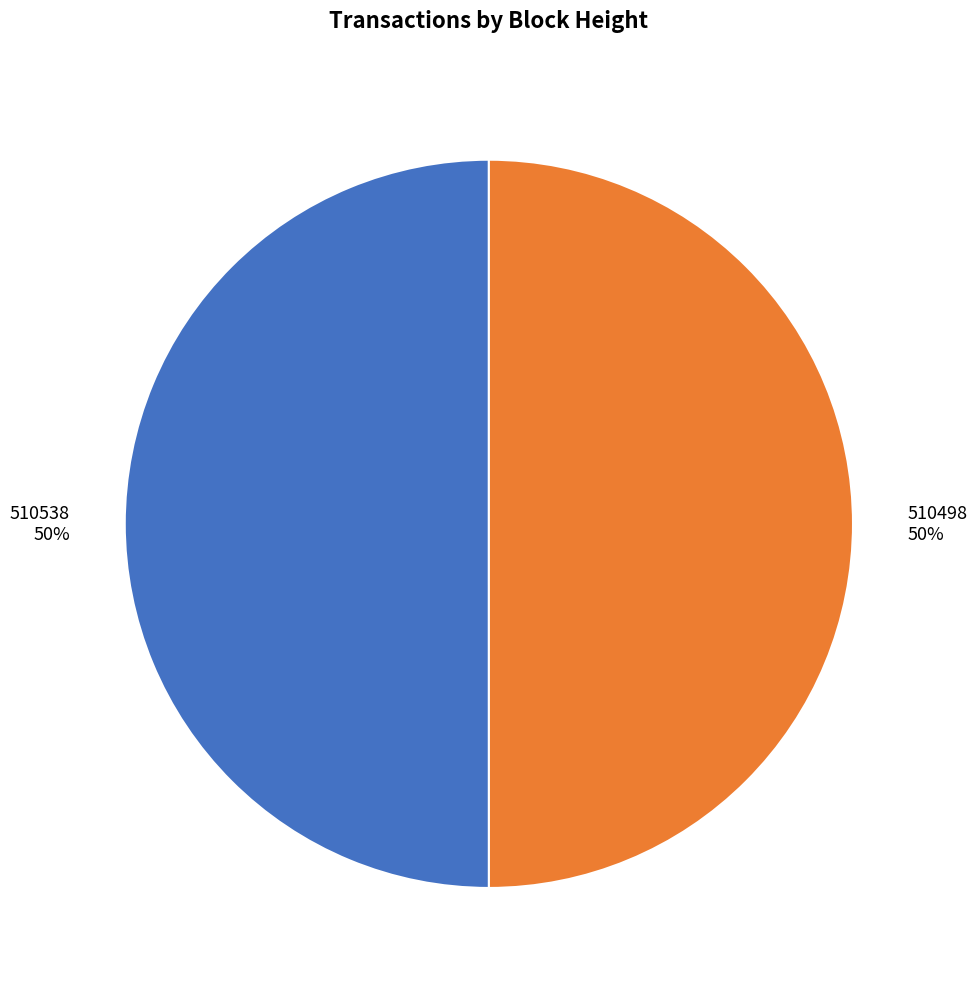

How many slices are in this pie chart?

2